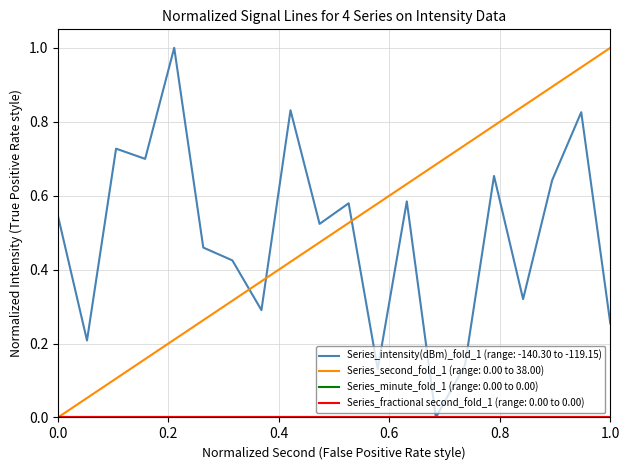

Does the chart have visible grid lines?

Yes